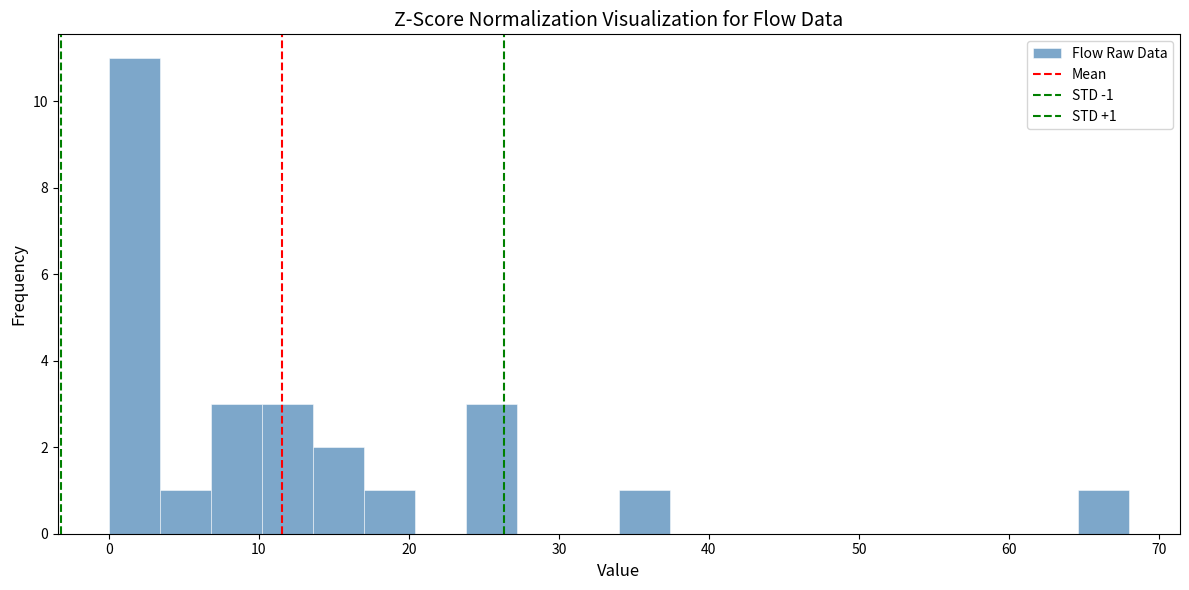

Read against the x-axis, roughly where is the centre of the tallest bar?

2